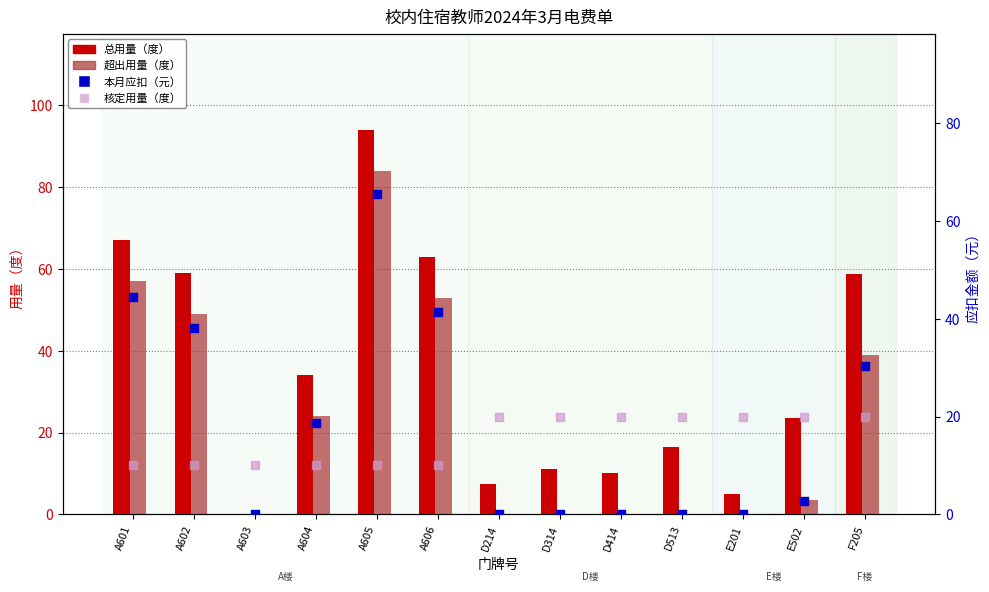

Which series contains the highest Y value?

总用量（度）